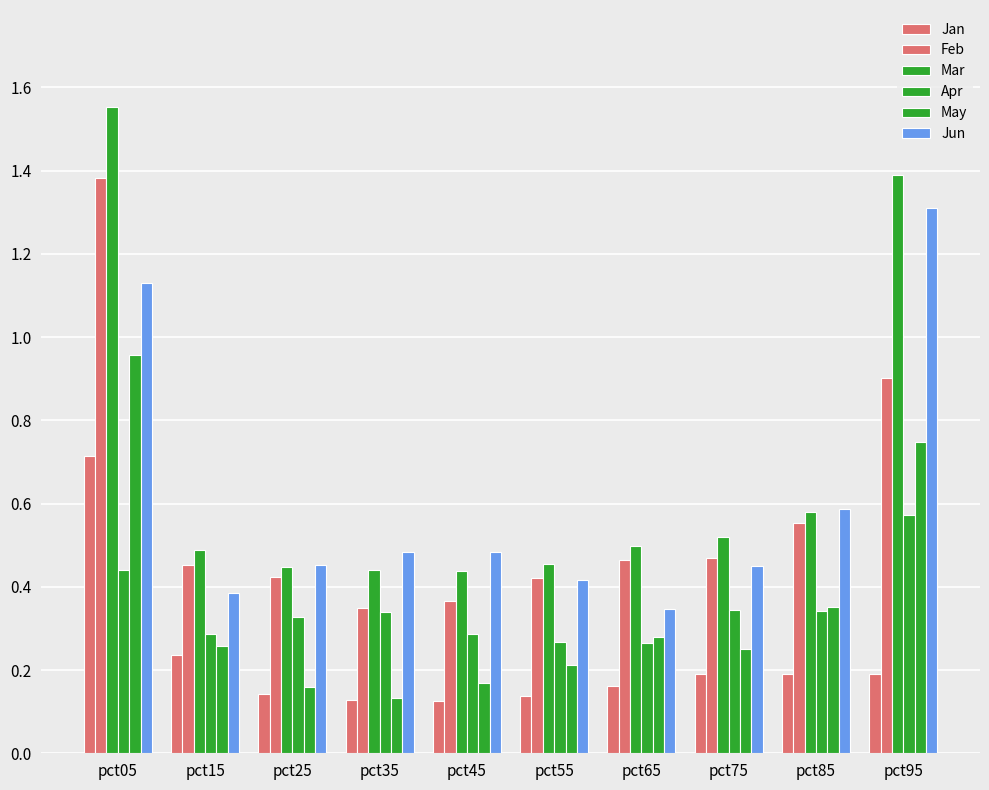

Are the bars horizontal?

No